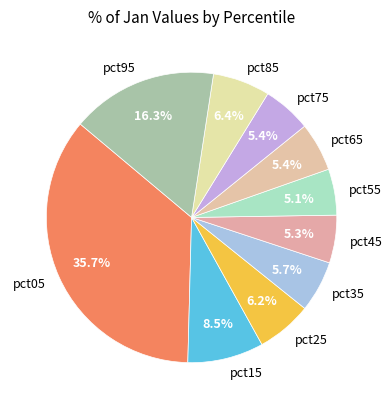

To the nearest percent, what is the difference between the largest and smallest slice percentages?

31%